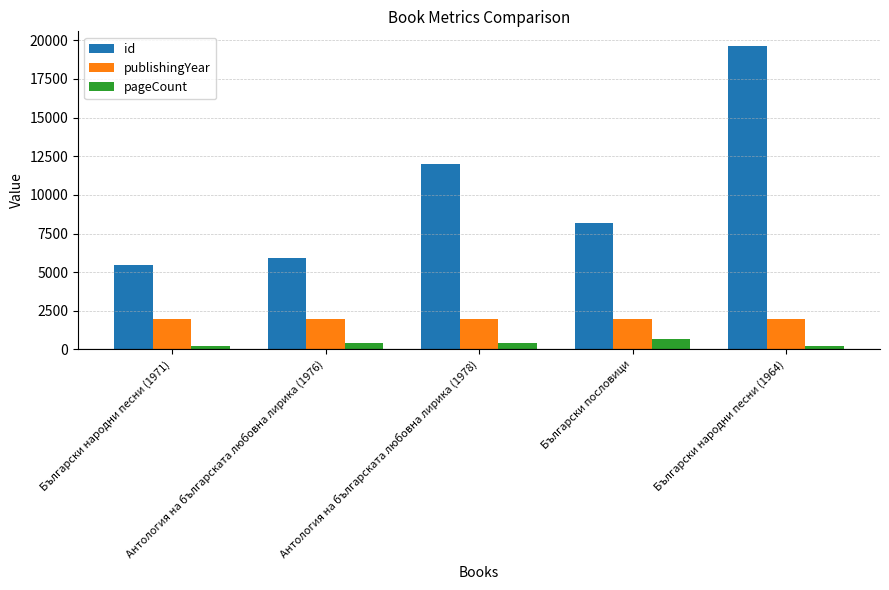

What is the sum of all pageCount values?

1966